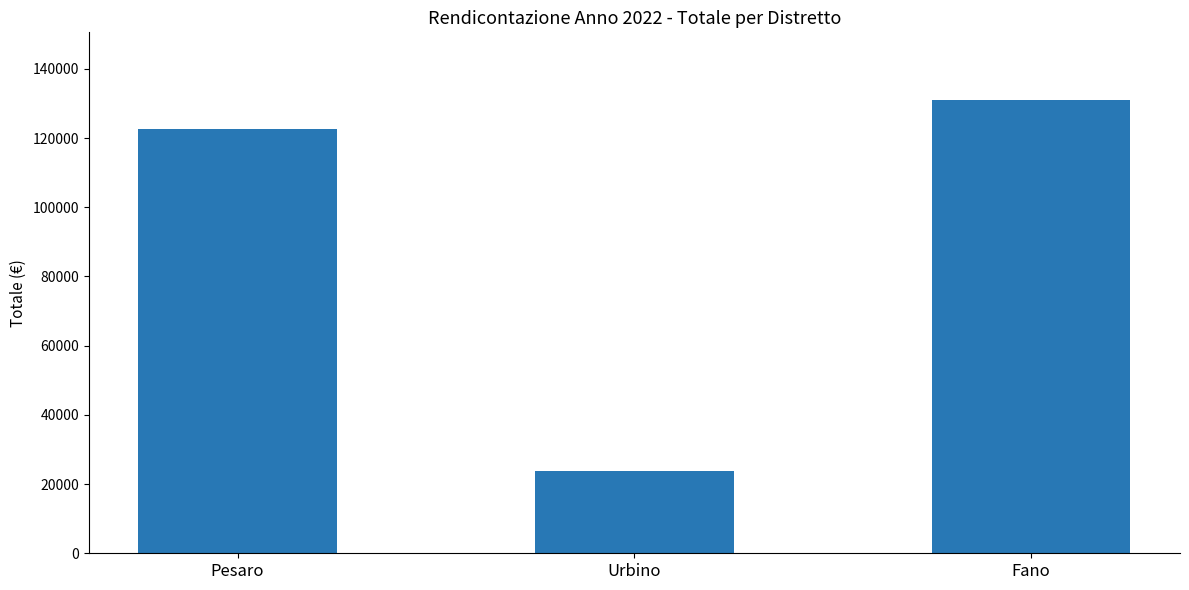

What is the smallest value displayed?

23662.0